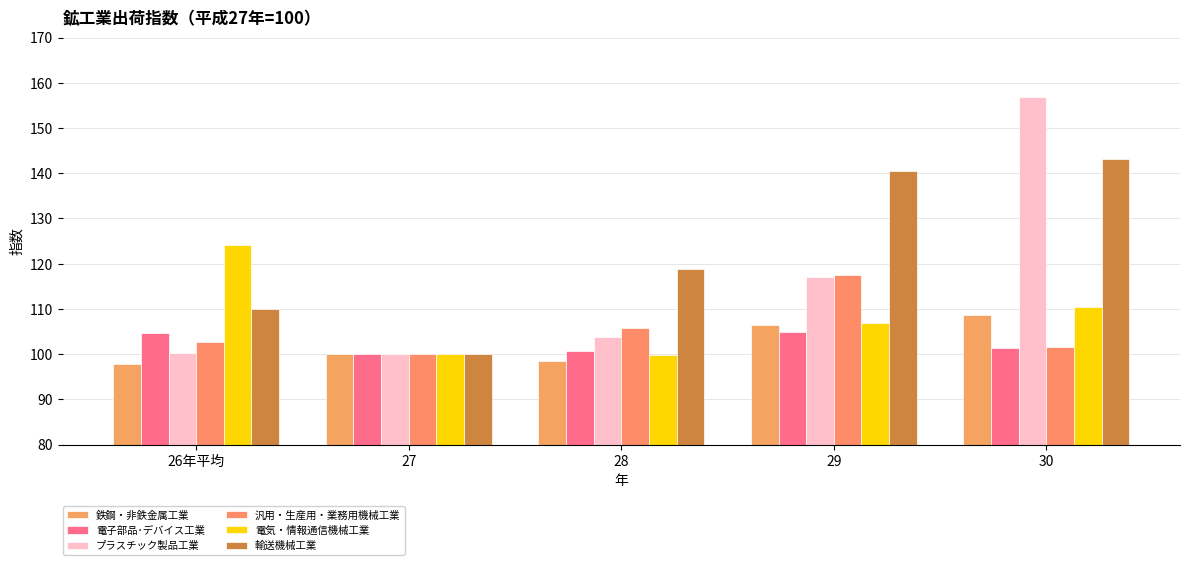

What are all the series names shown in the legend?

鉄鋼・非鉄金属工業, 電子部品･デバイス工業, プラスチック製品工業, 汎用・生産用・業務用機械工業, 電気・情報通信機械工業, 輸送機械工業